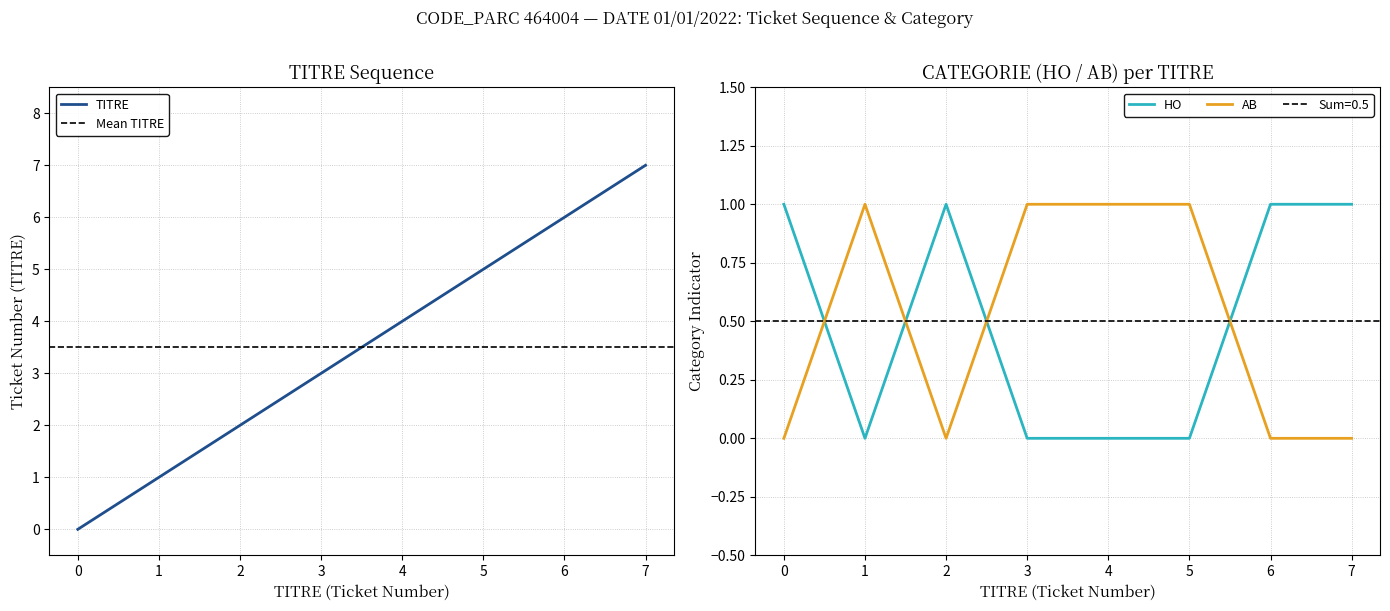

What is the difference between the second highest and minimum values in the HO_count series?

1